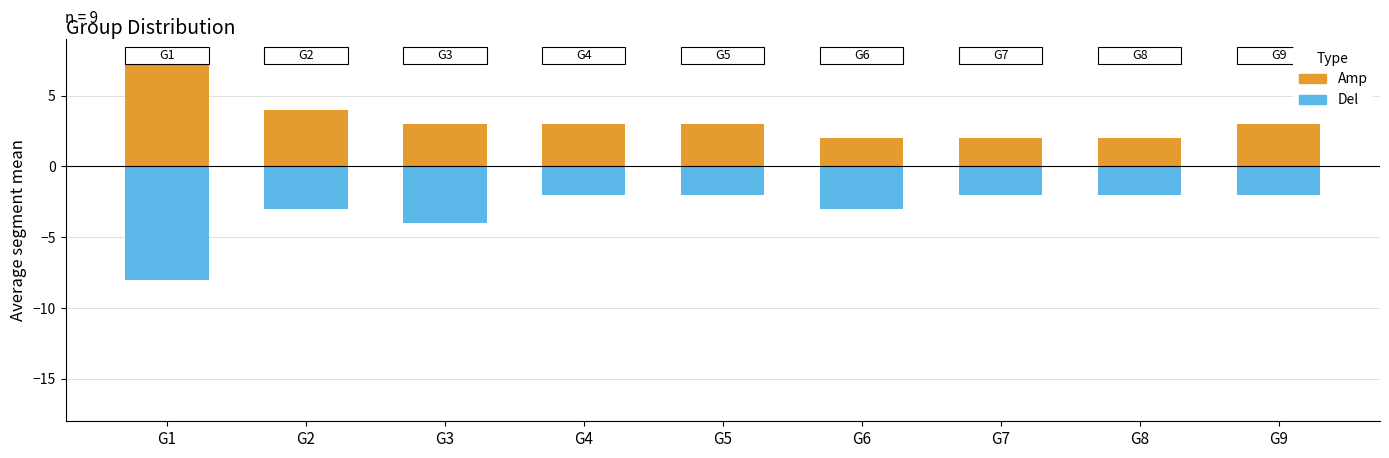

Is the value of Del at G2 greater than the value of Amp at G7?

No